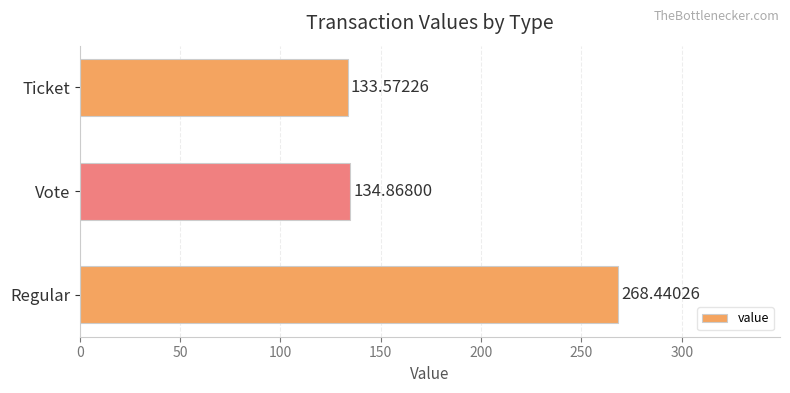

At which category does the chart reach its peak across all series?

Regular